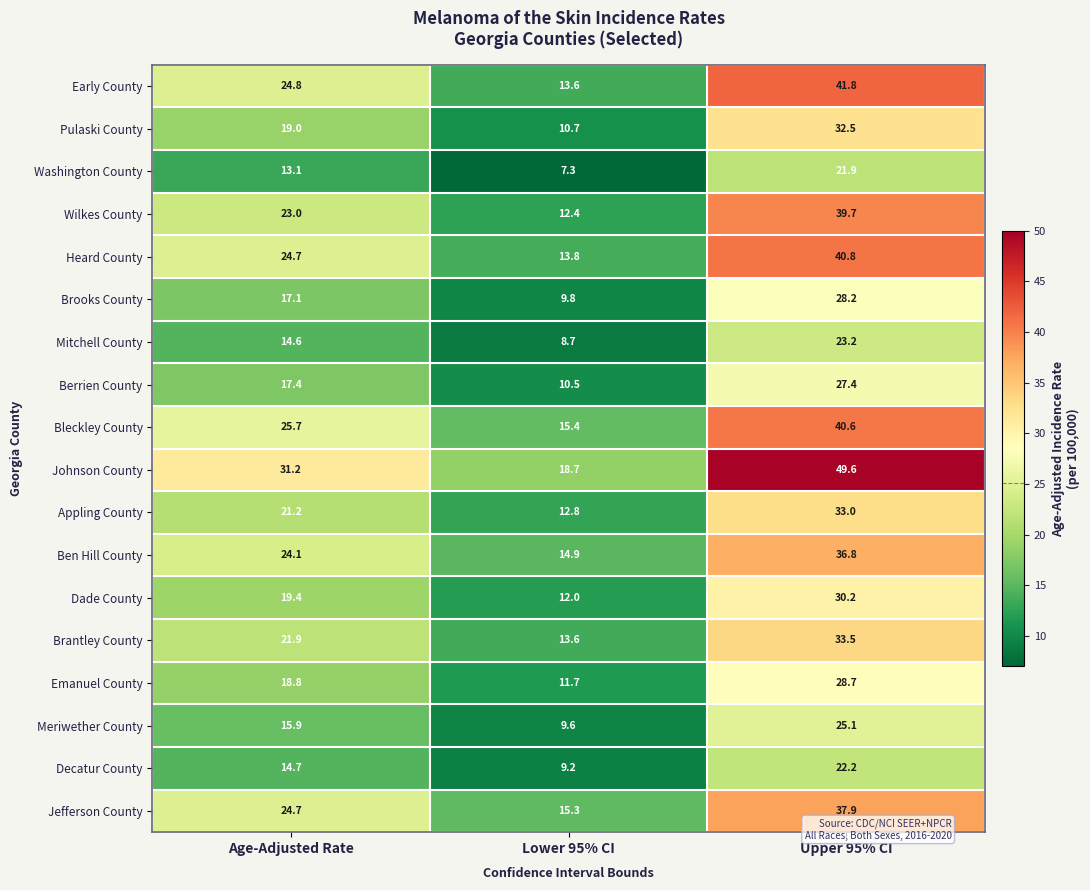

List the series in order of their peak value, highest first.

Johnson County, Early County, Heard County, Bleckley County, Wilkes County, Jefferson County, Ben Hill County, Brantley County, Appling County, Pulaski County, Dade County, Emanuel County, Brooks County, Berrien County, Meriwether County, Mitchell County, Decatur County, Washington County